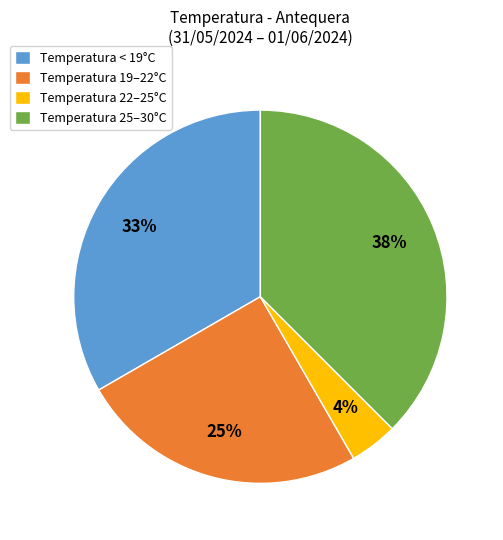

Is there any slice that represents more than half of the pie?

No